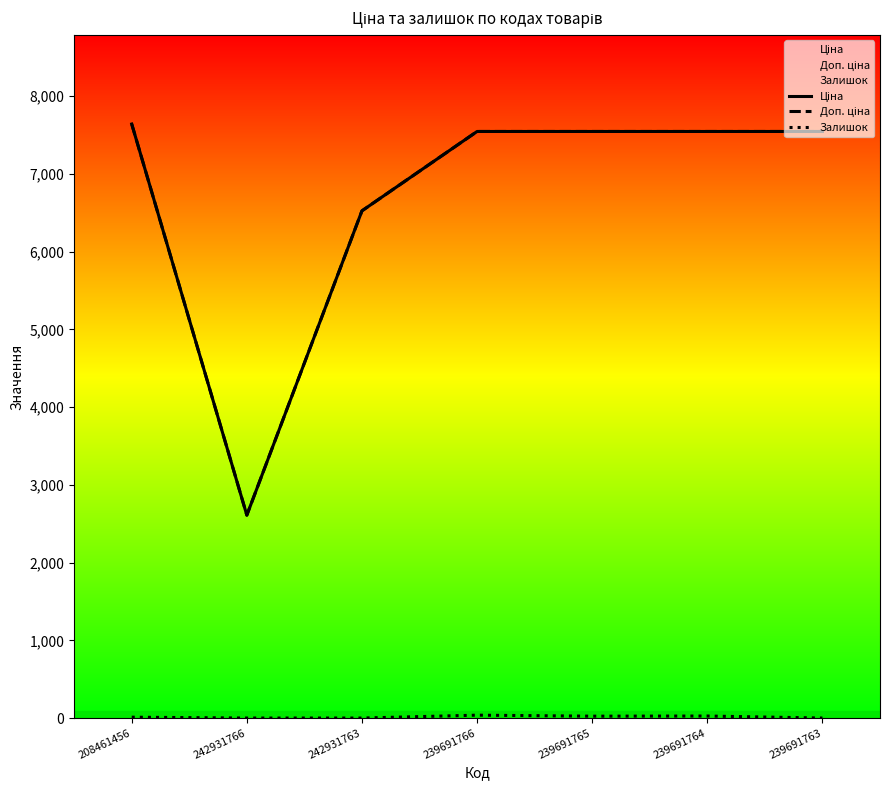

Rank the series by their maximum value, from lowest to highest.

Залишок, Ціна, Доп. ціна